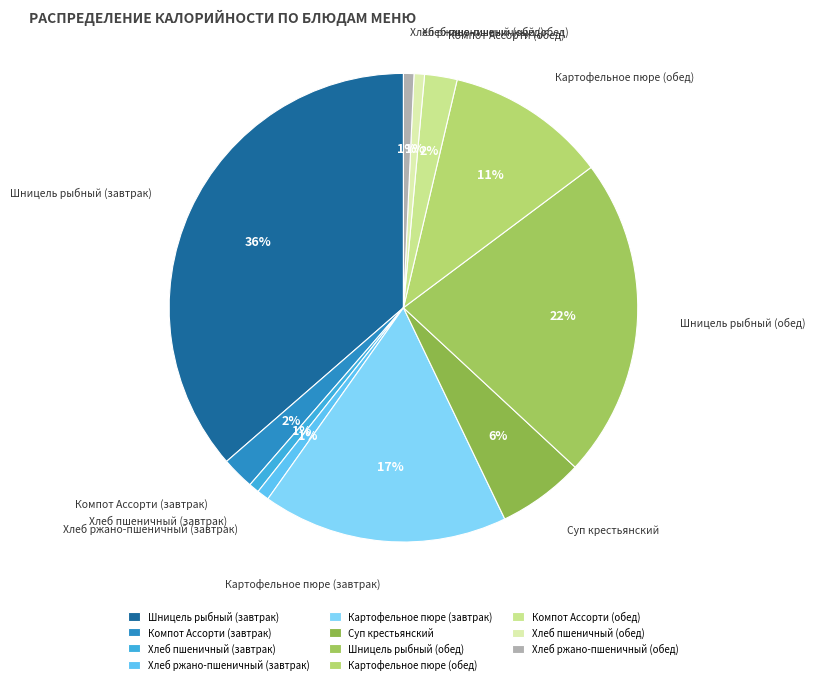

How many slices are in this pie chart?

11